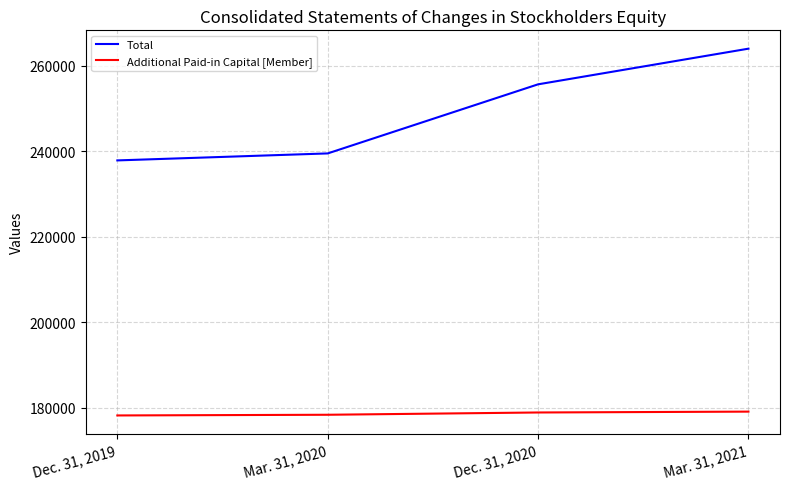

True or false: Total and Additional Paid-in Capital [Member] cross at least once.

False